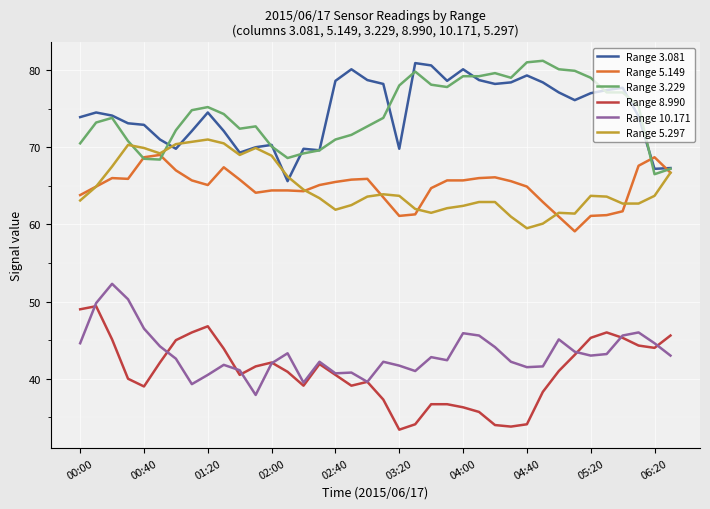

True or false: Range 3.081 and Range 8.990 cross at least once.

False